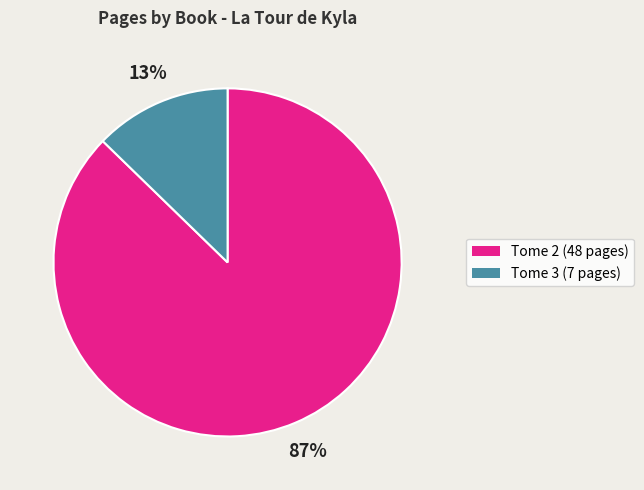

Is there a majority slice in this chart?

Yes